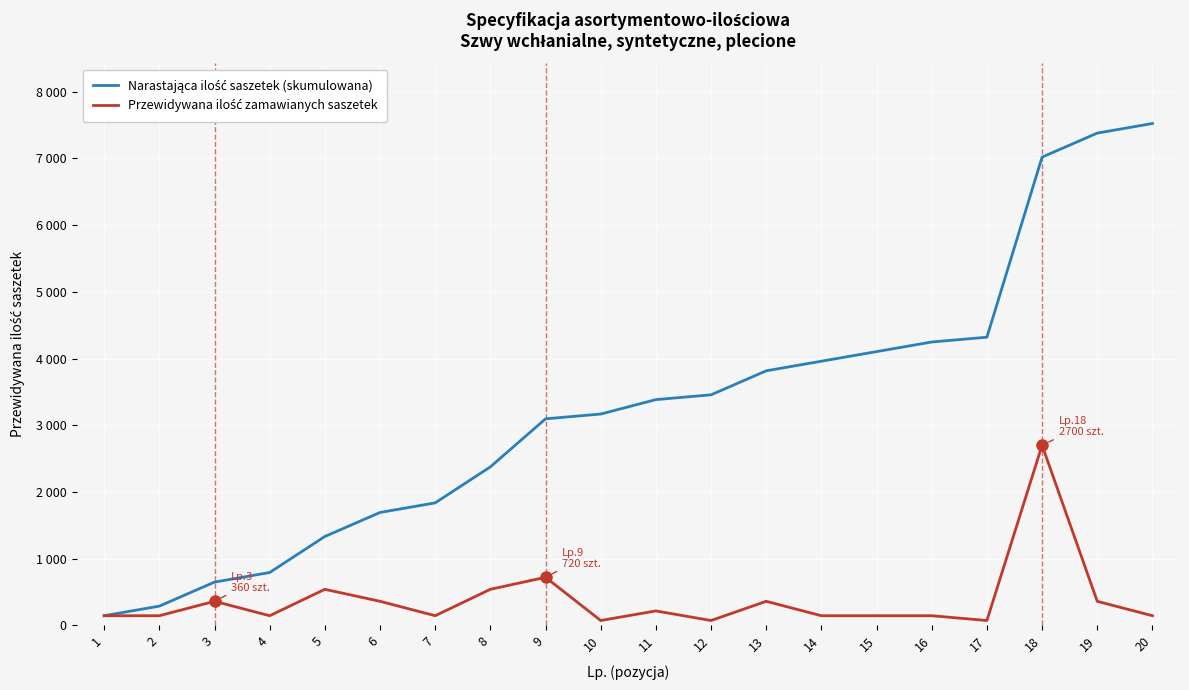

At how many categories does at least one series exceed 2423?

12